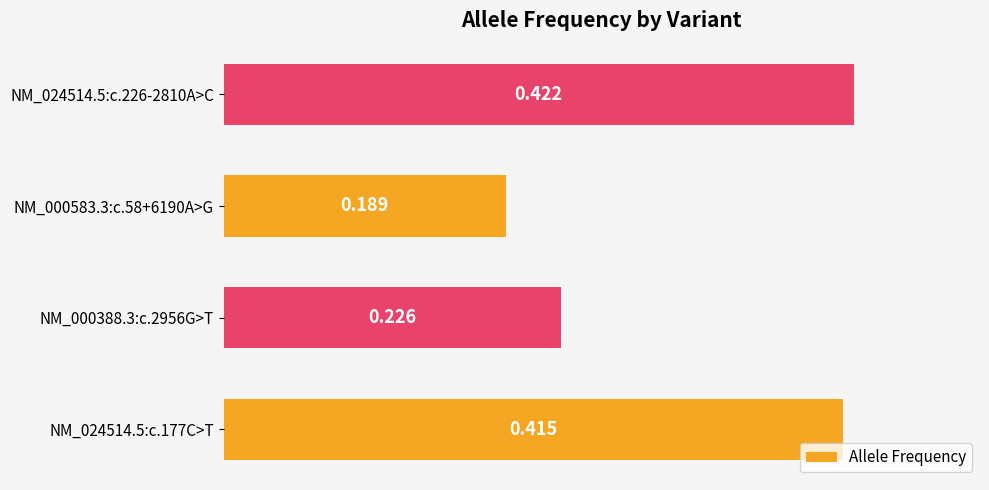

Count the number of categories in the chart.

4